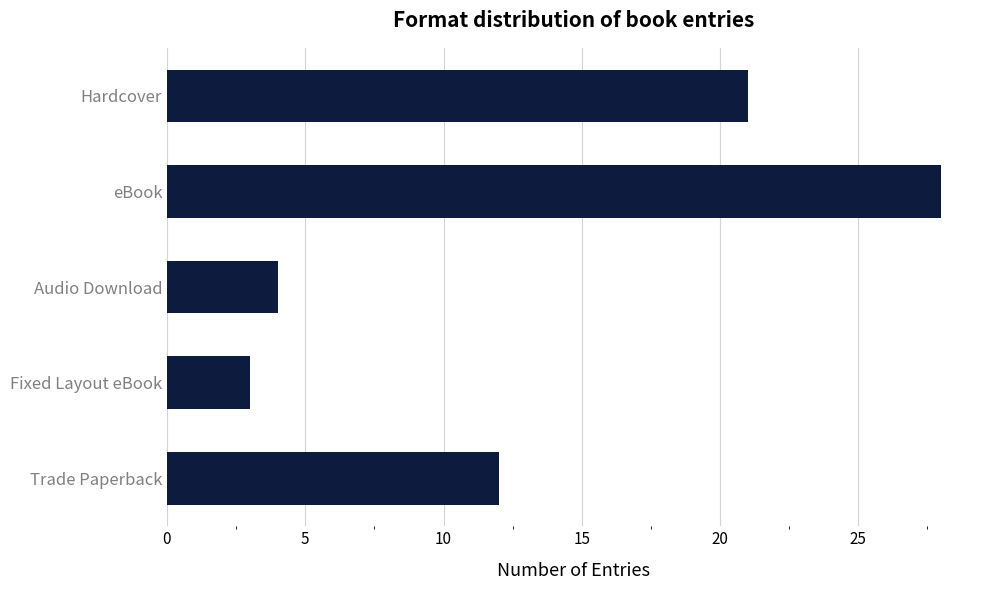

What is the approximate value at Trade Paperback, to the nearest 10?

10